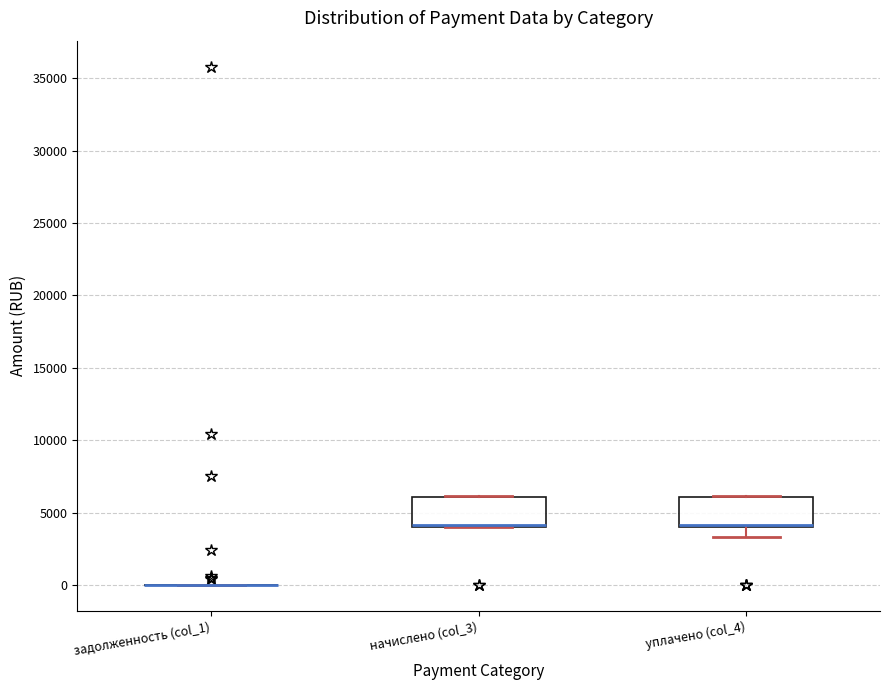

Reading left to right, transcribe this box plot: for each box, give where its median line is, the range the box spans, and where its two whiskers end, as read against the y-axis. The values are not printed on the chart, so give them approximately, as read against the axis.

задолженность (col_1): box collapsed to a line at 0, whiskers 0 to 0
начислено (col_3): median 4000 (just above the box's lower edge), box 4000 to 6000, whiskers 4000 to 6000
уплачено (col_4): median 4000 (just above the box's lower edge), box 4000 to 6000, whiskers 3500 to 6000